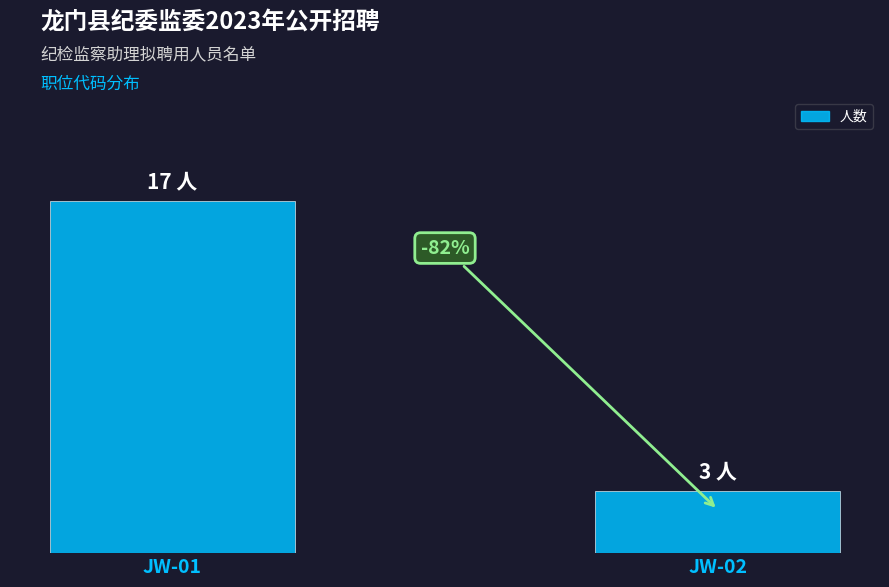

Rank the categories by value from highest to lowest.

JW-01, JW-02